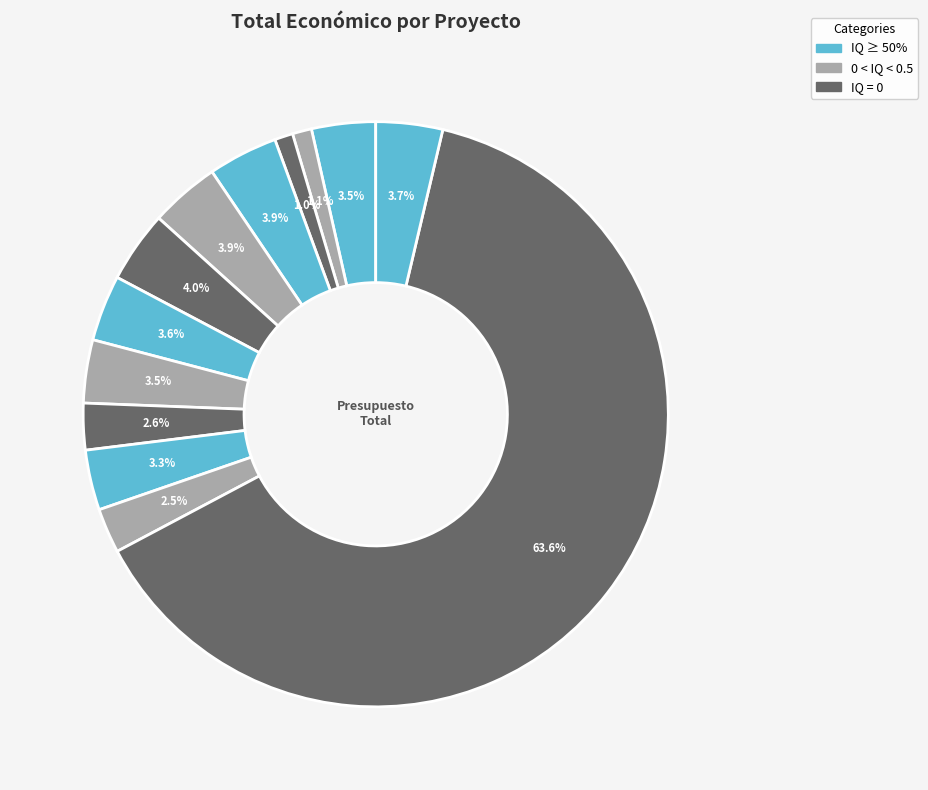

How many slices are in this pie chart?

13